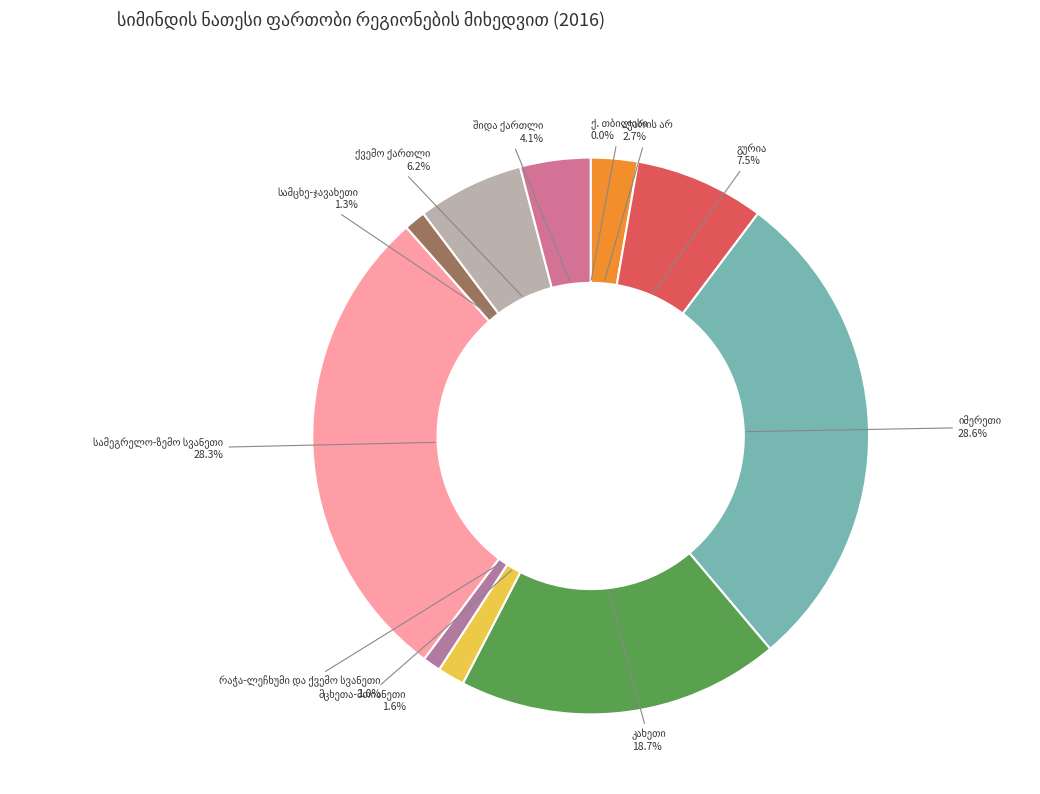

Is there any slice that represents more than half of the pie?

No